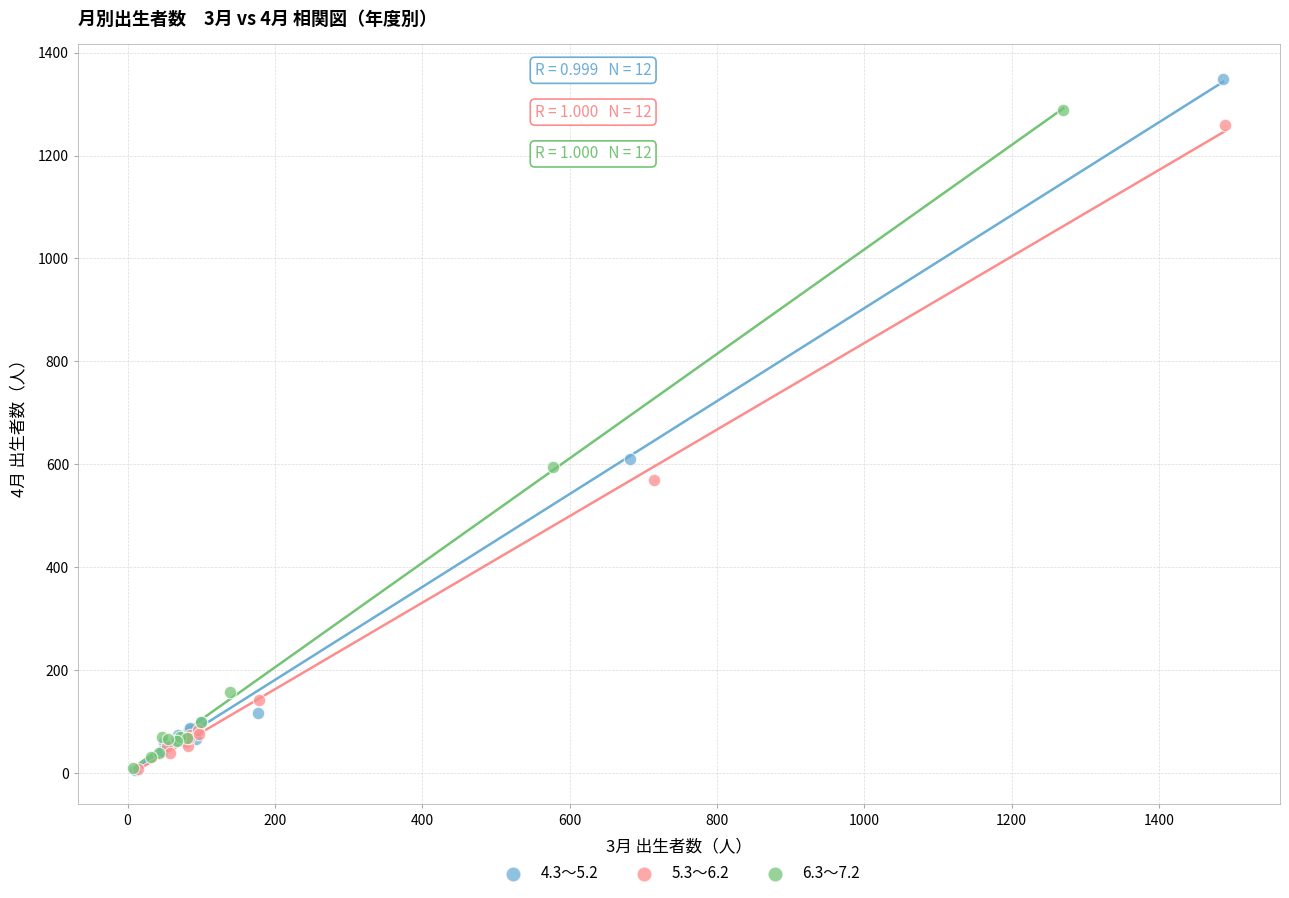

Which series reaches the maximum Y coordinate?

4.3～5.2